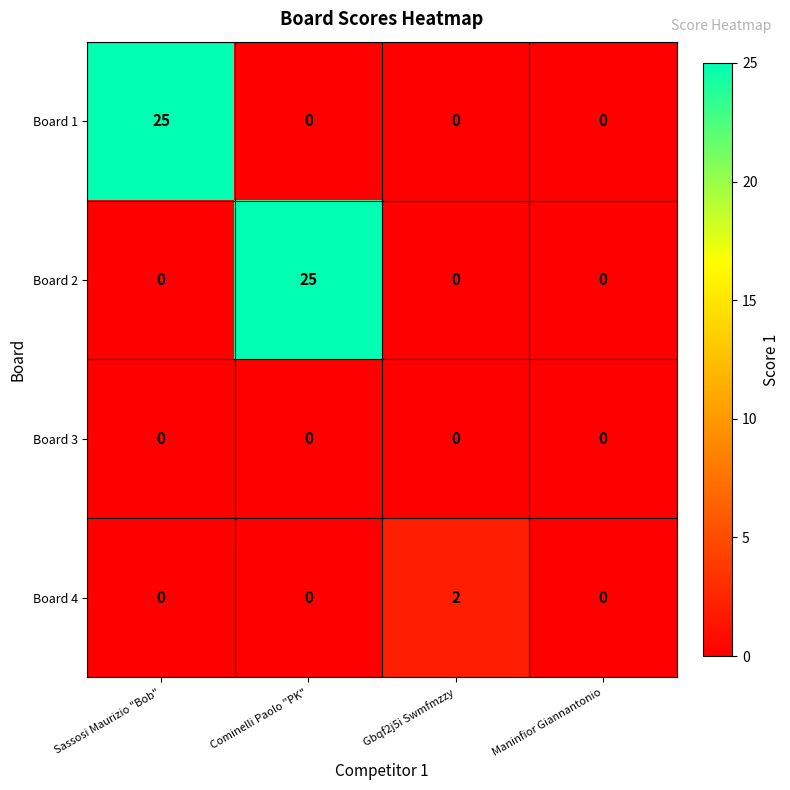

How many Board 4 values are between 0 and 2?

4